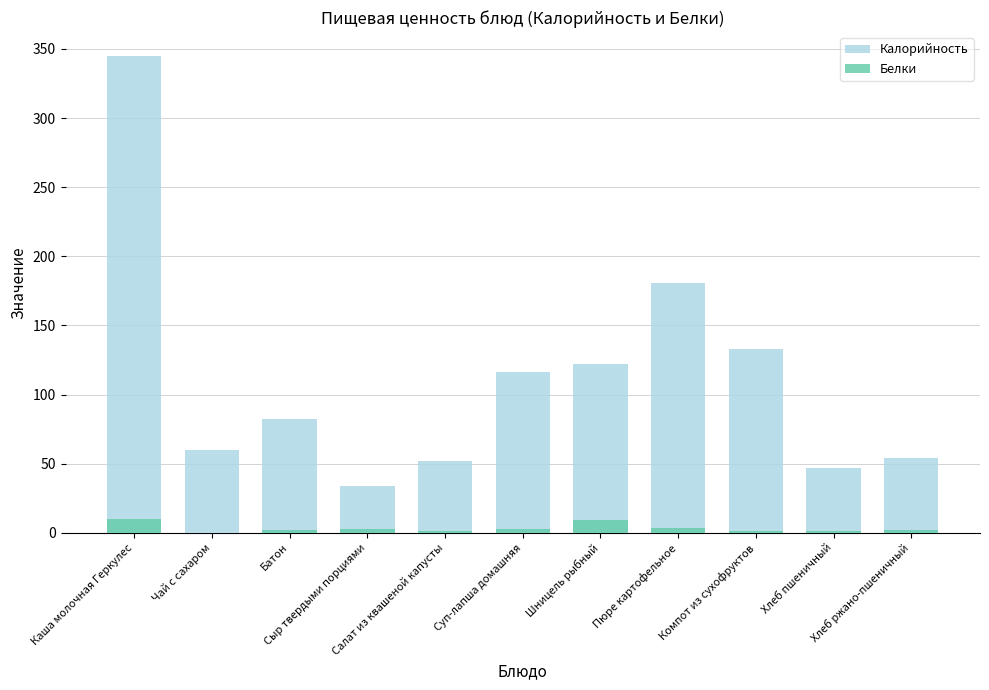

Between Каша молочная Геркулес and Батон, which series saw the biggest shift?

Калорийность